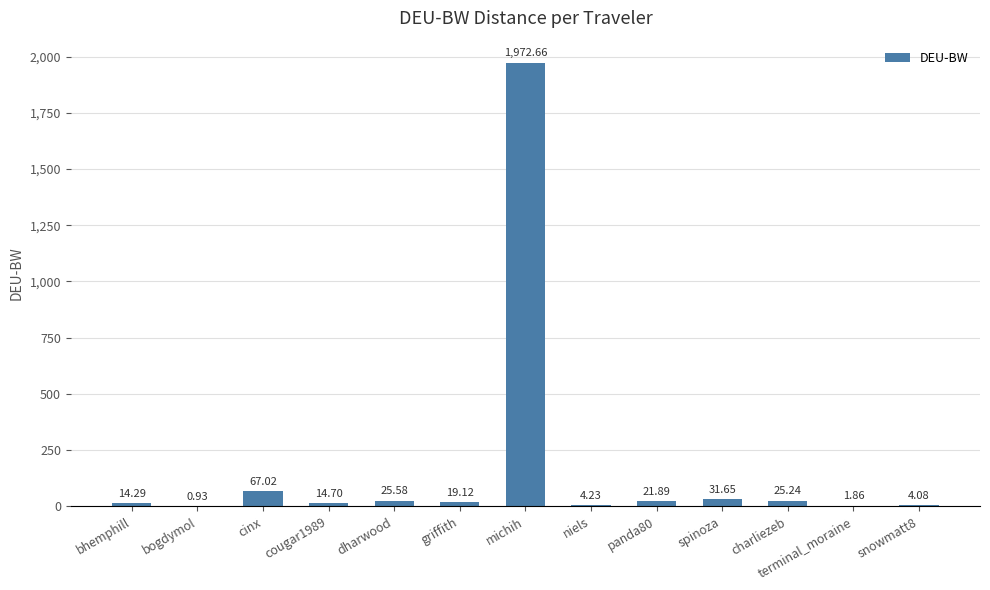

What is the sum of the values at griffith and bhemphill?

33.4